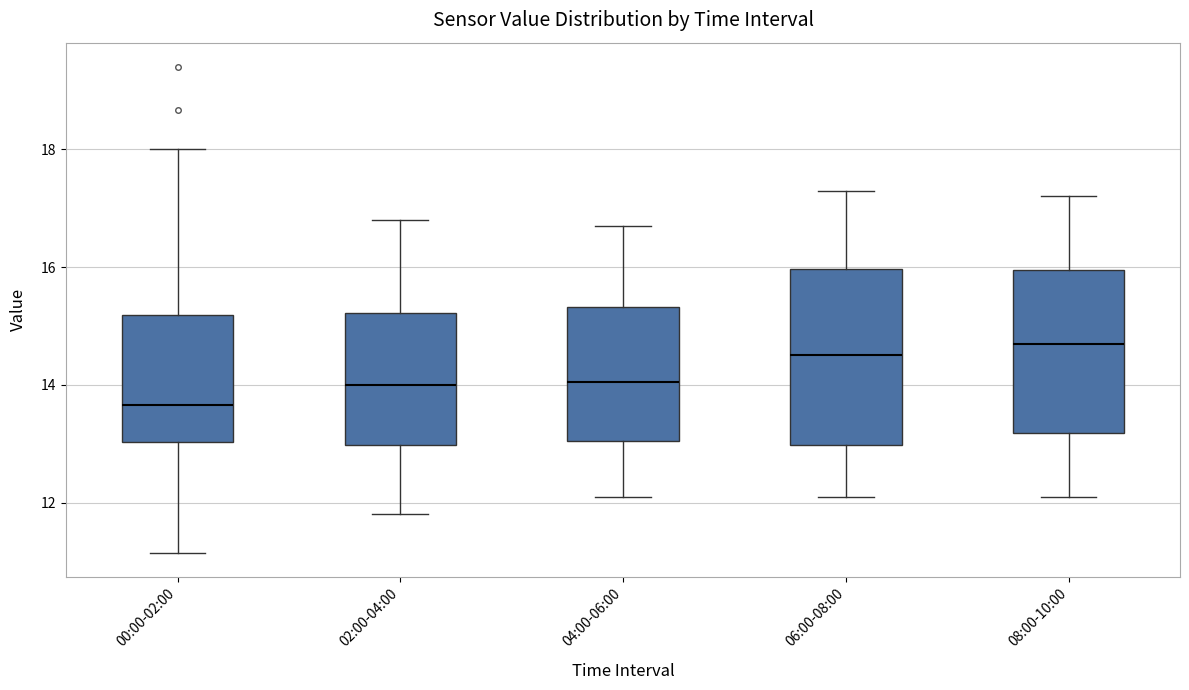

Which box's median line is the lowest?

00:00-02:00